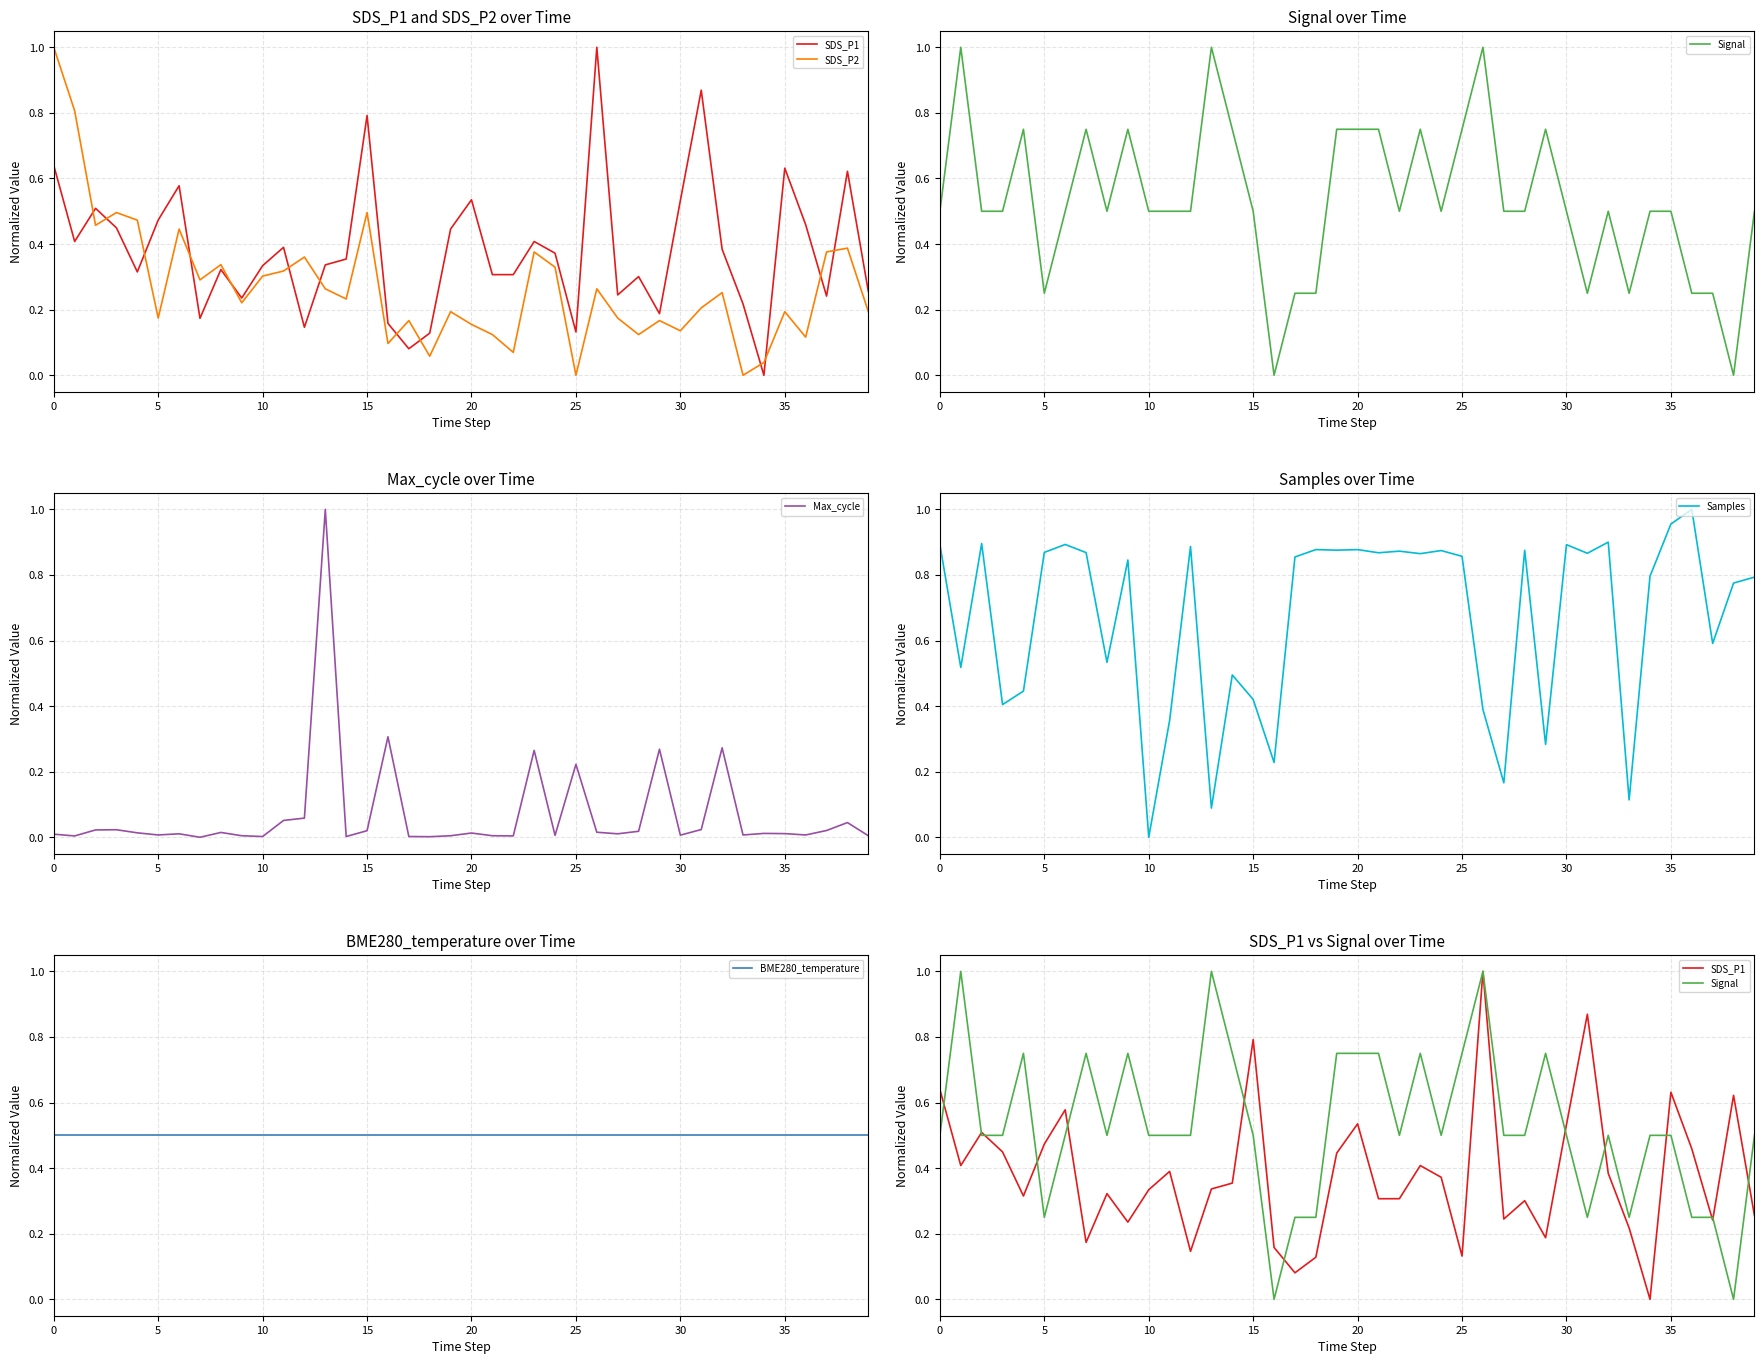

Between 15 and 27, which is larger?

15